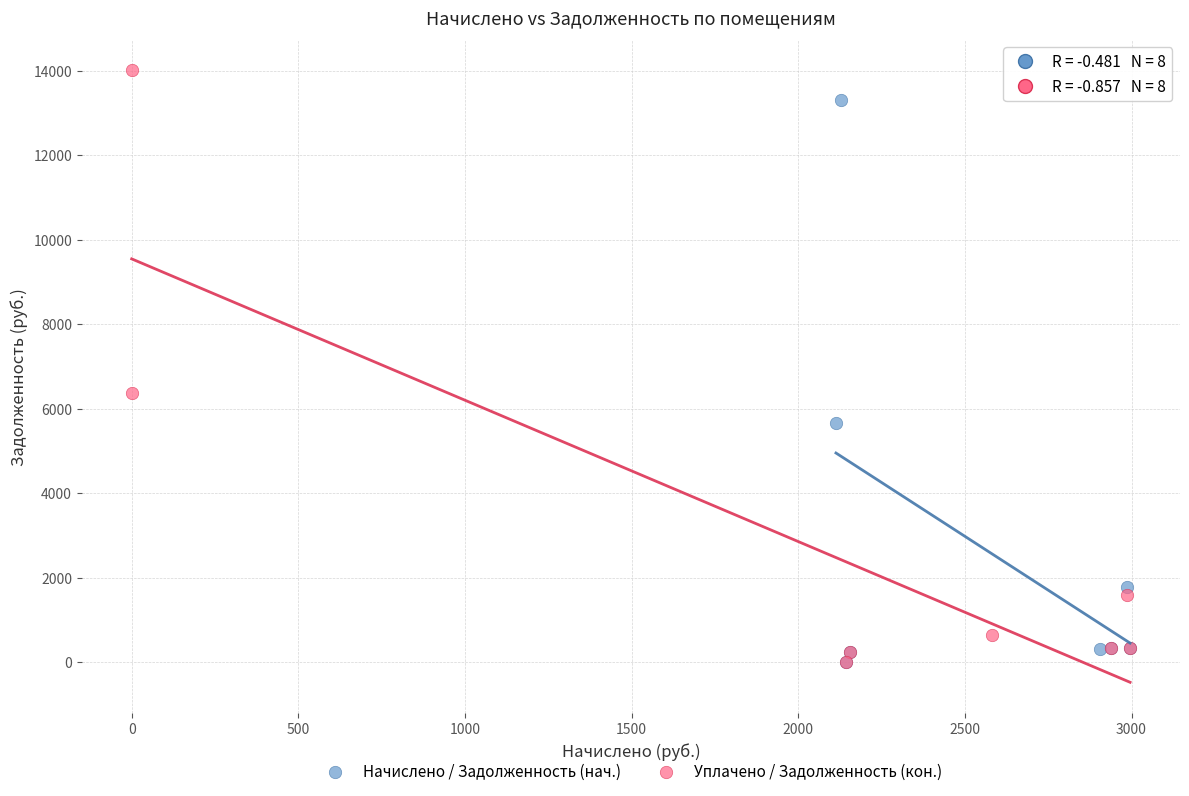

Which series contains the highest Y value?

Уплачено / Задолженность (кон.)